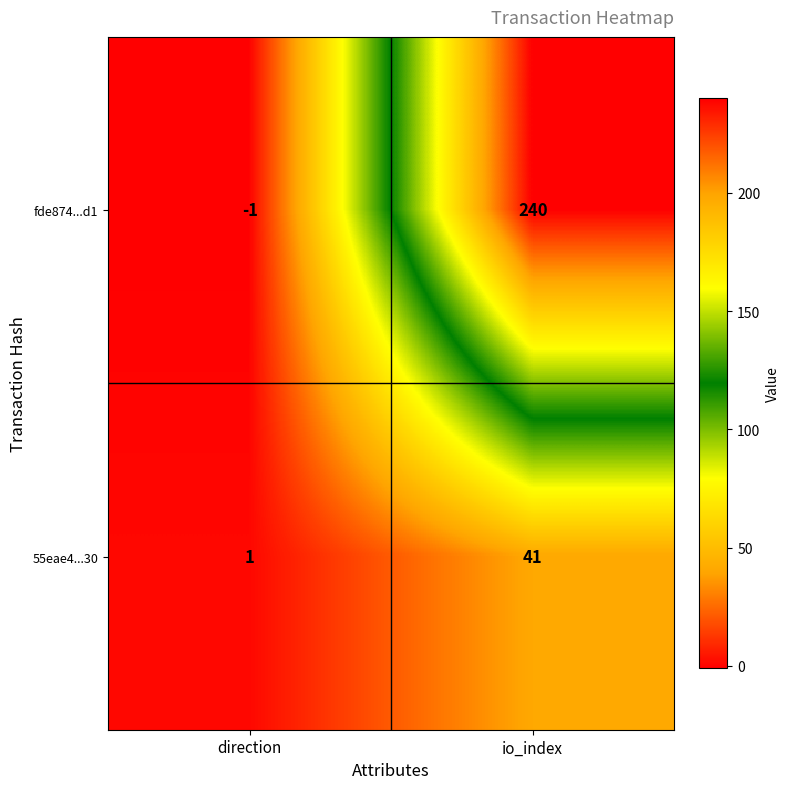

Reading left to right, transcribe all the data shown in this chart.

fde874...d1: -1	240
55eae4...30: 1	41